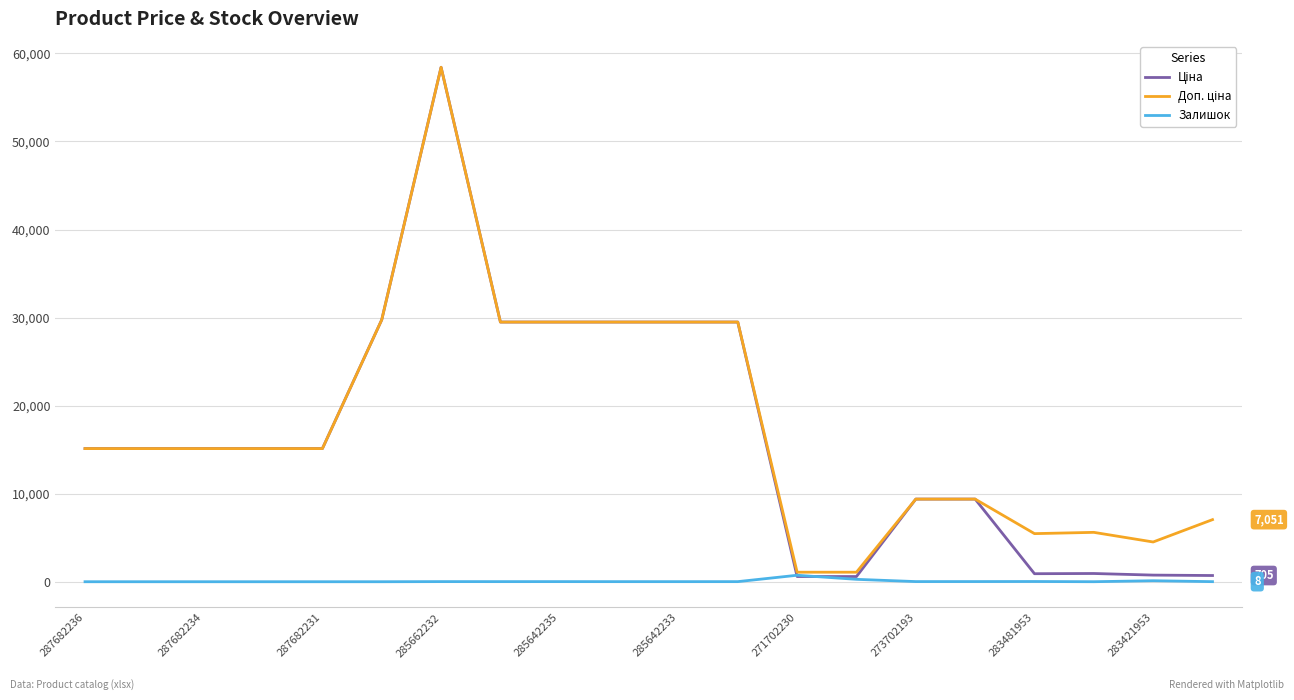

What is the maximum value shown in the chart?

58426.5